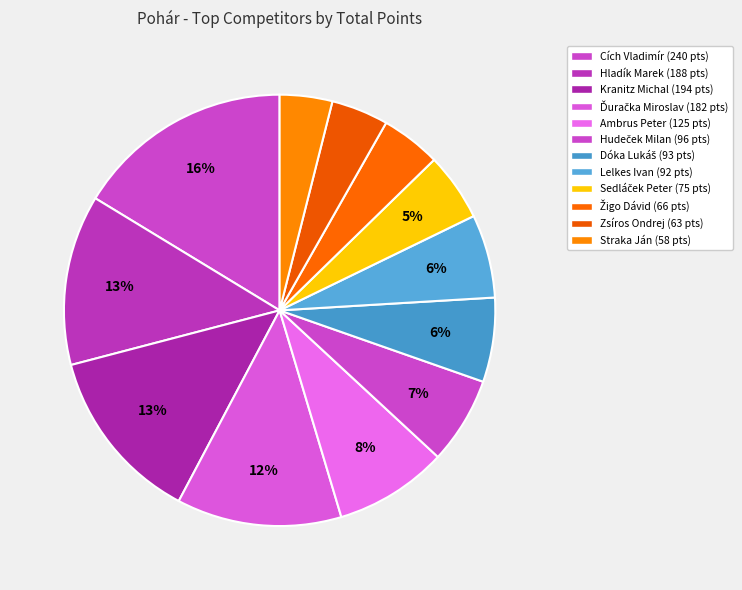

Count the number of slices in the pie.

12